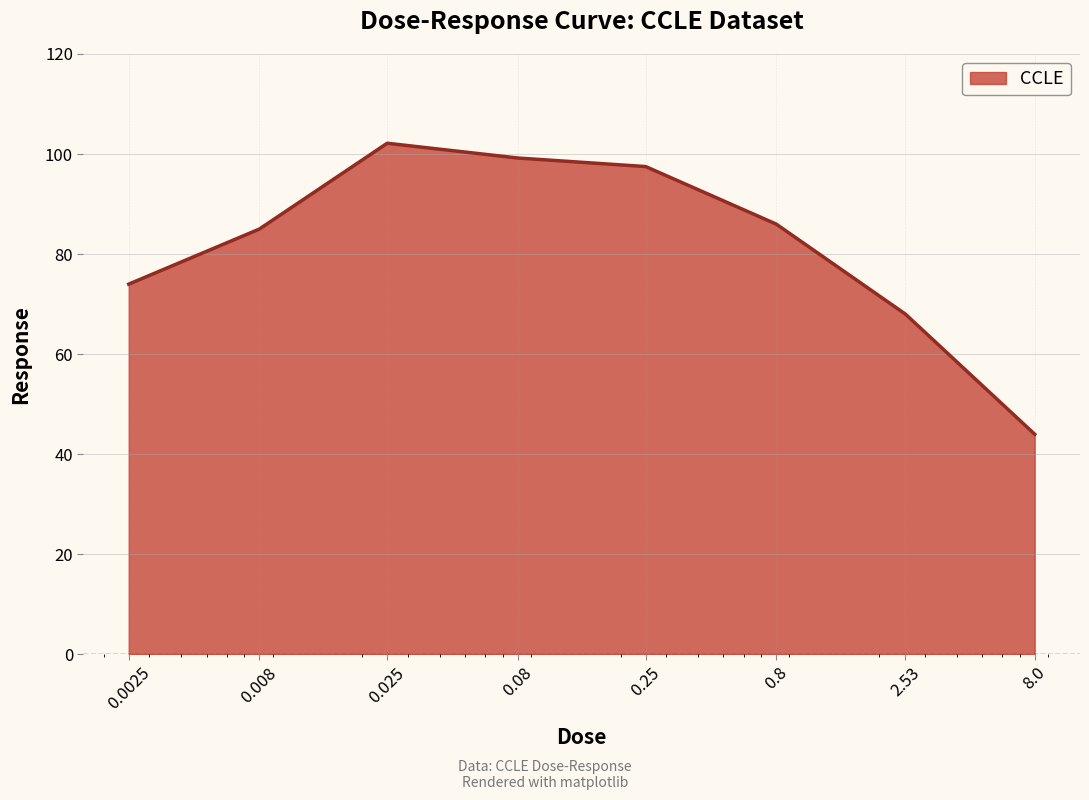

True or false: there are more than 2 points higher than both neighbors.

False